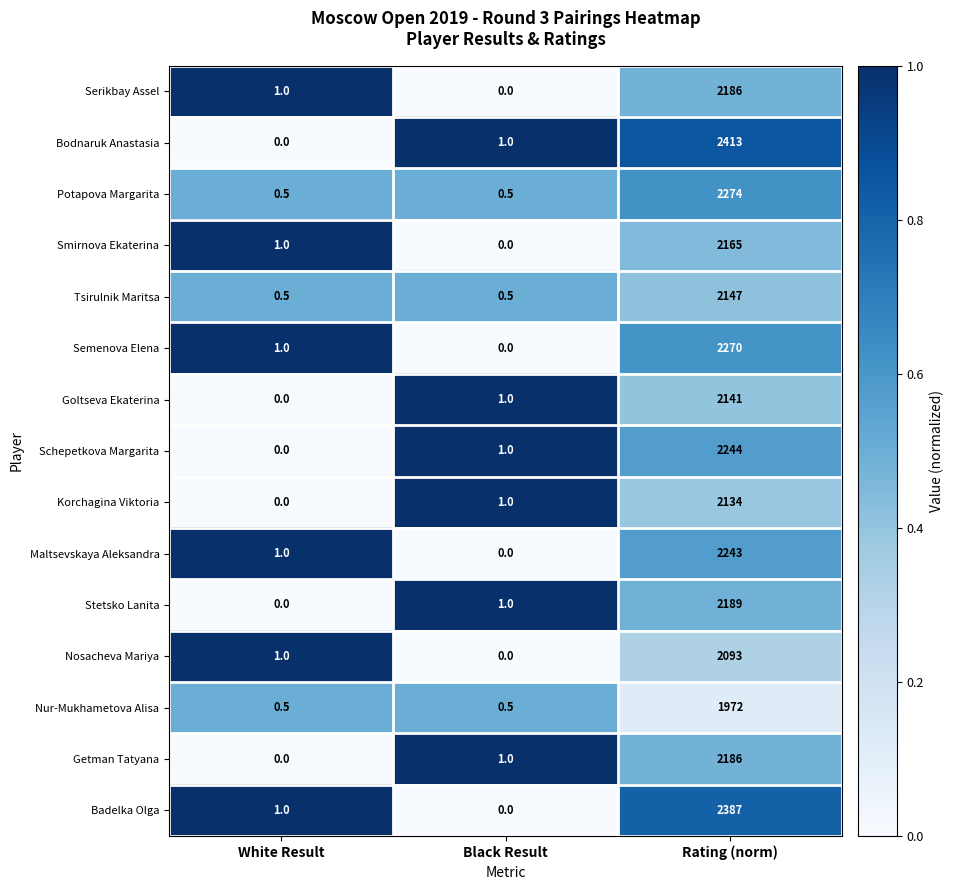

At which category does the chart reach its peak across all series?

Rating (norm)